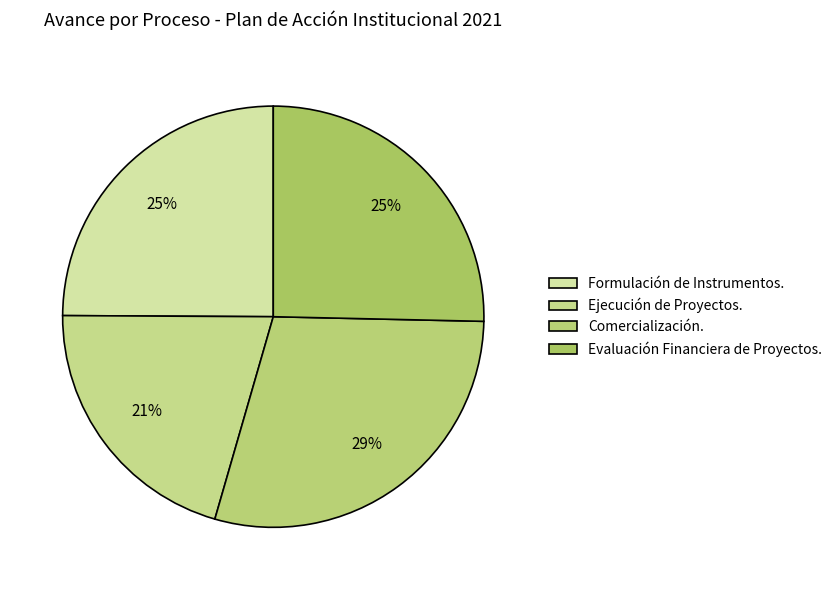

To the nearest percent, what portion does Ejecución de Proyectos. represent?

21%